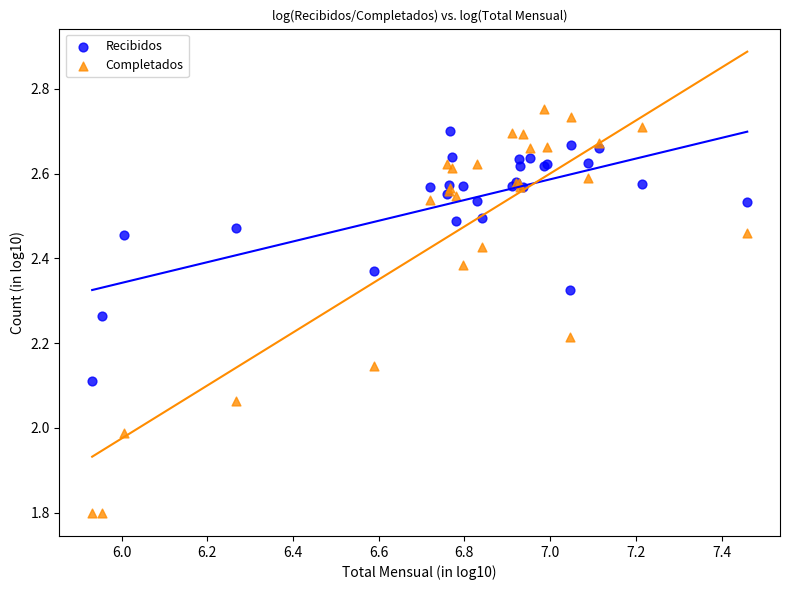

What is the X range (max minus min) for the scatter plot?

1.5